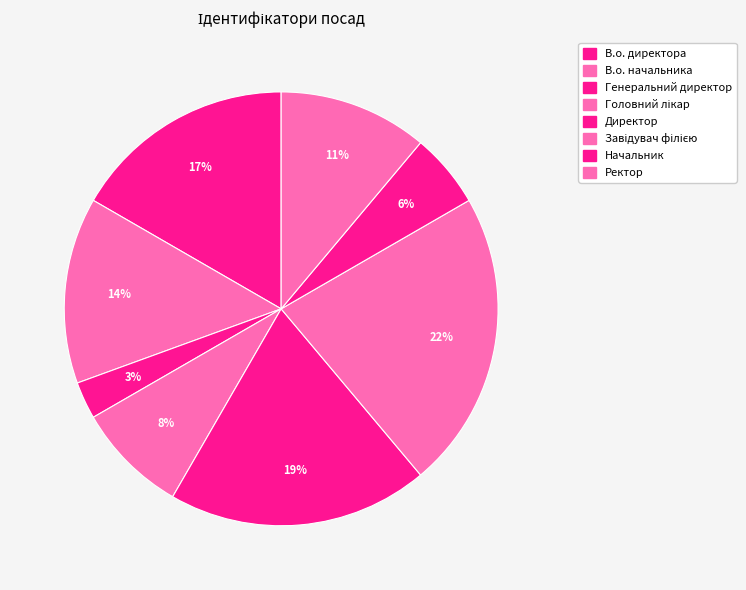

How many segments does this pie chart have?

8